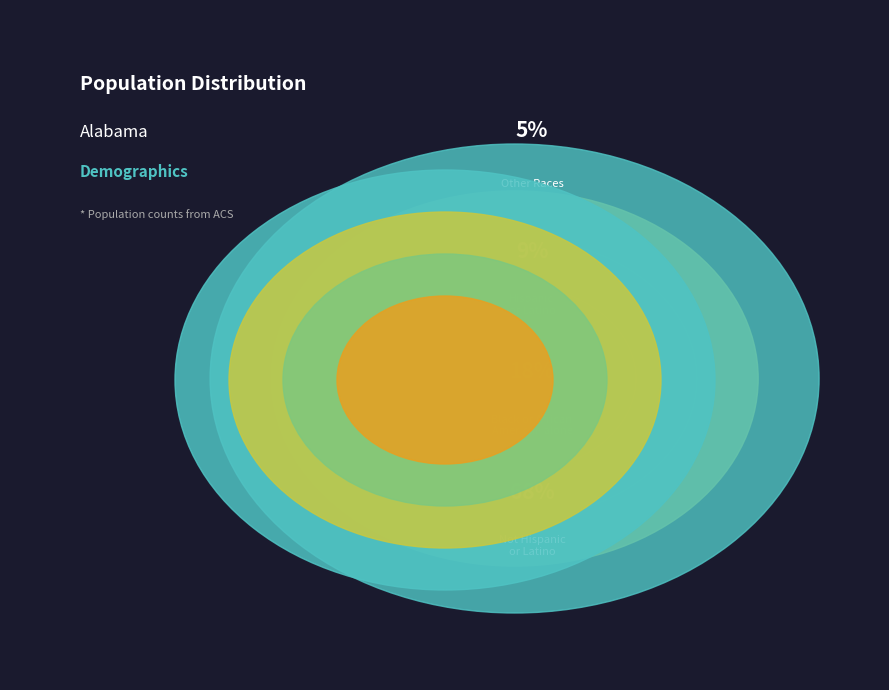

Which slice is the largest?

Total Population